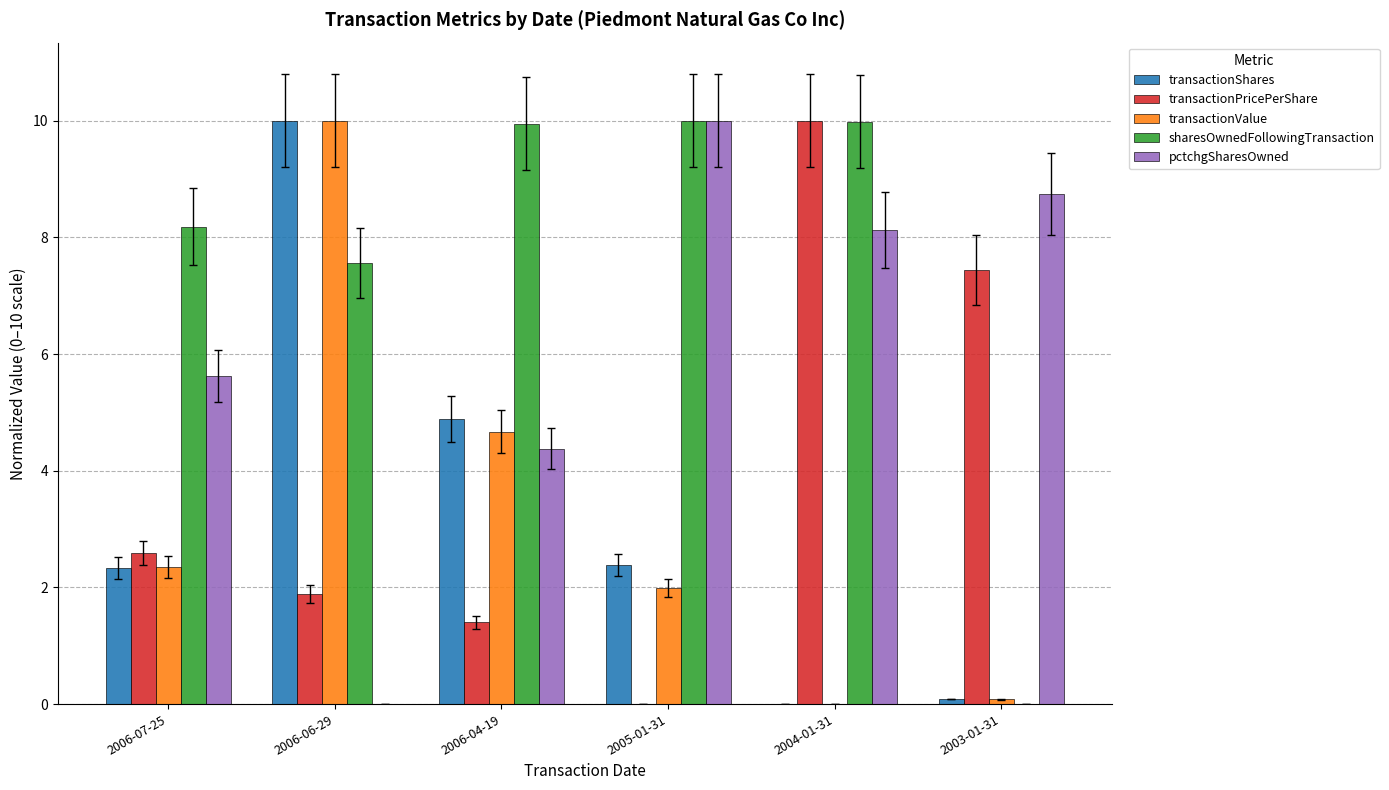

The transactionPricePerShare series shows 1.9 at 2006-06-29. True or false?

True